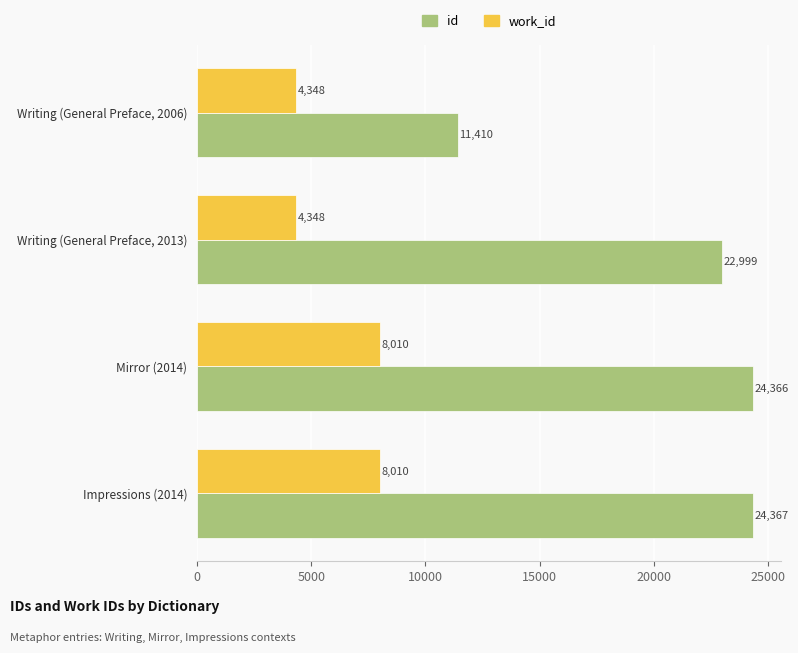

Which series has the largest total across all categories?

id